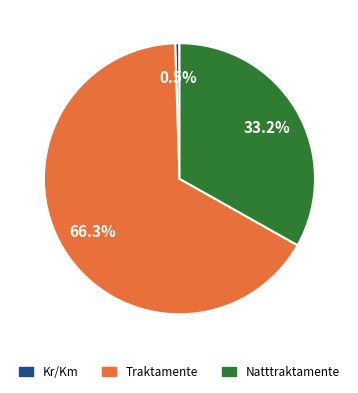

Which category has the smallest portion of the pie?

Kr/Km